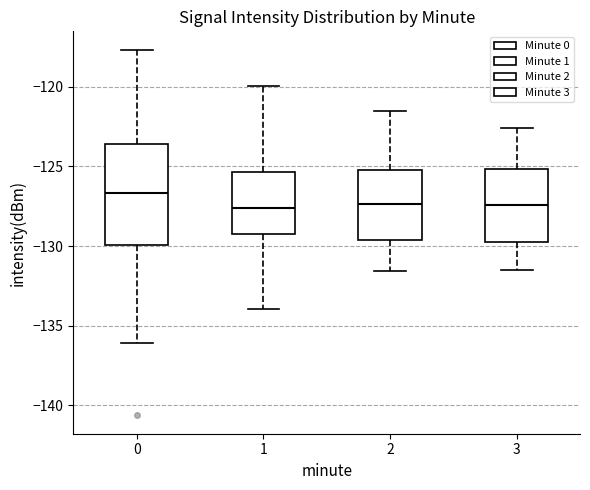

Which box has the highest median line?

0